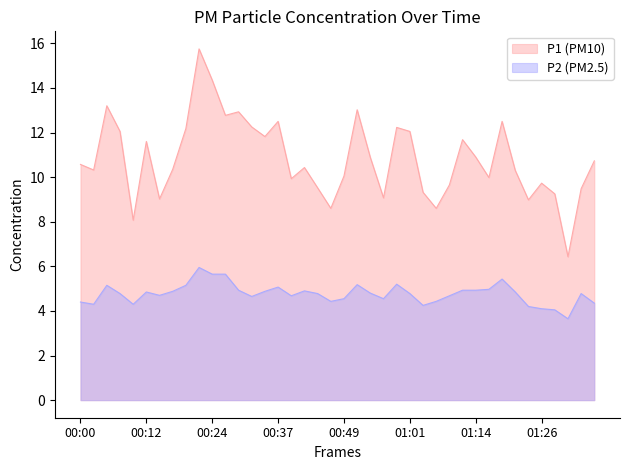

What is the label of the 2nd point from the right?

01:33